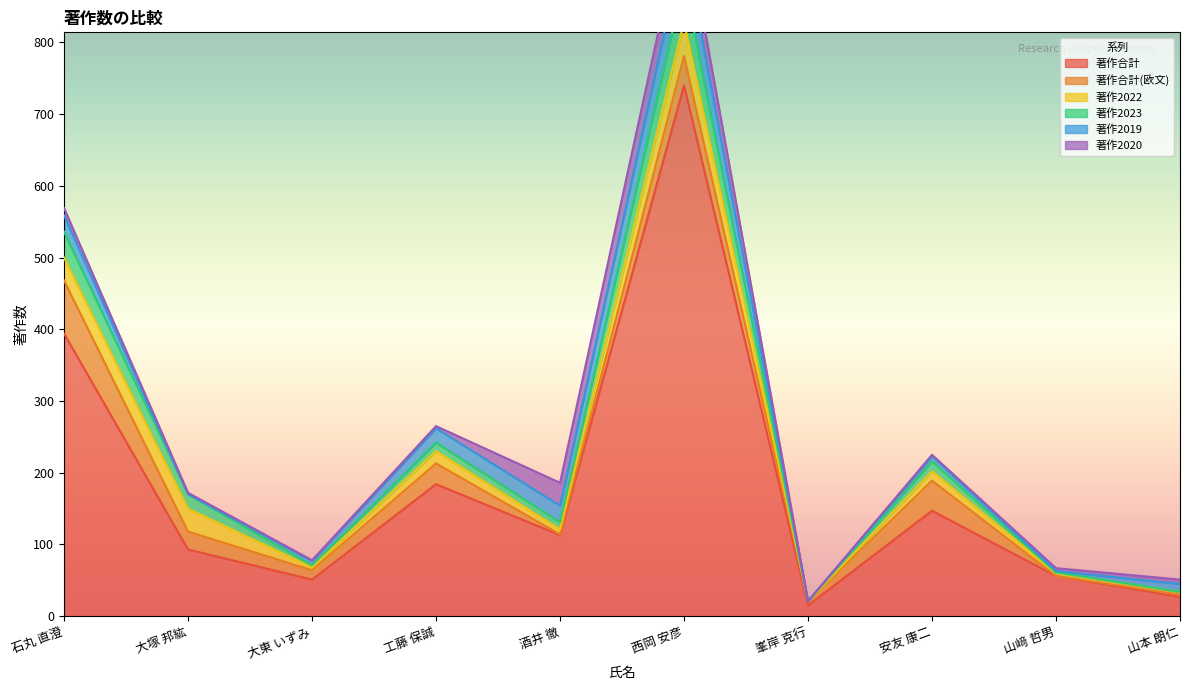

True or false: 著作2022 and 著作2019 cross at least once.

True